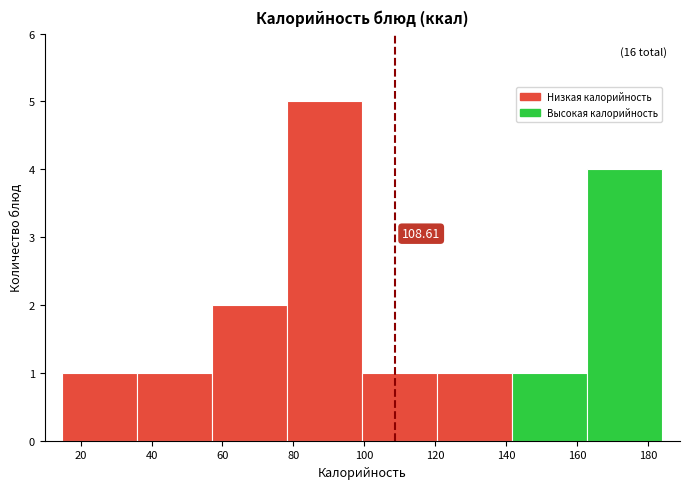

Over which range of the x-axis is the bar tallest?

78 to 100